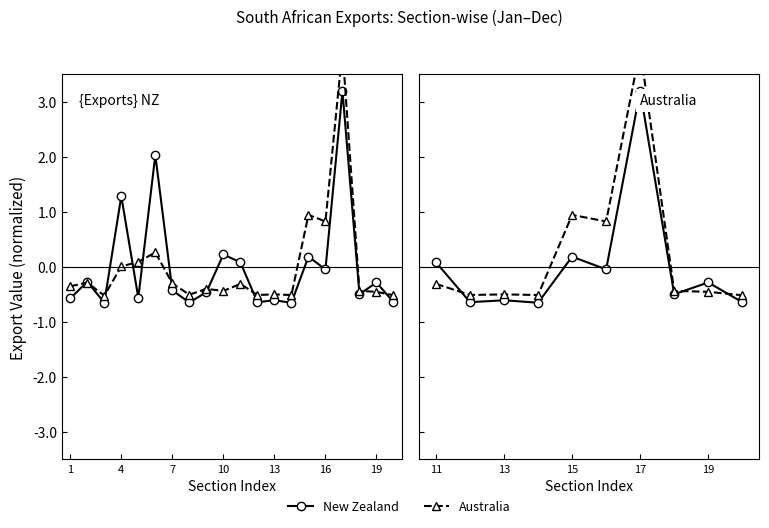

Which series ends up on top after the final intersection of Australia and New Zealand?

Australia